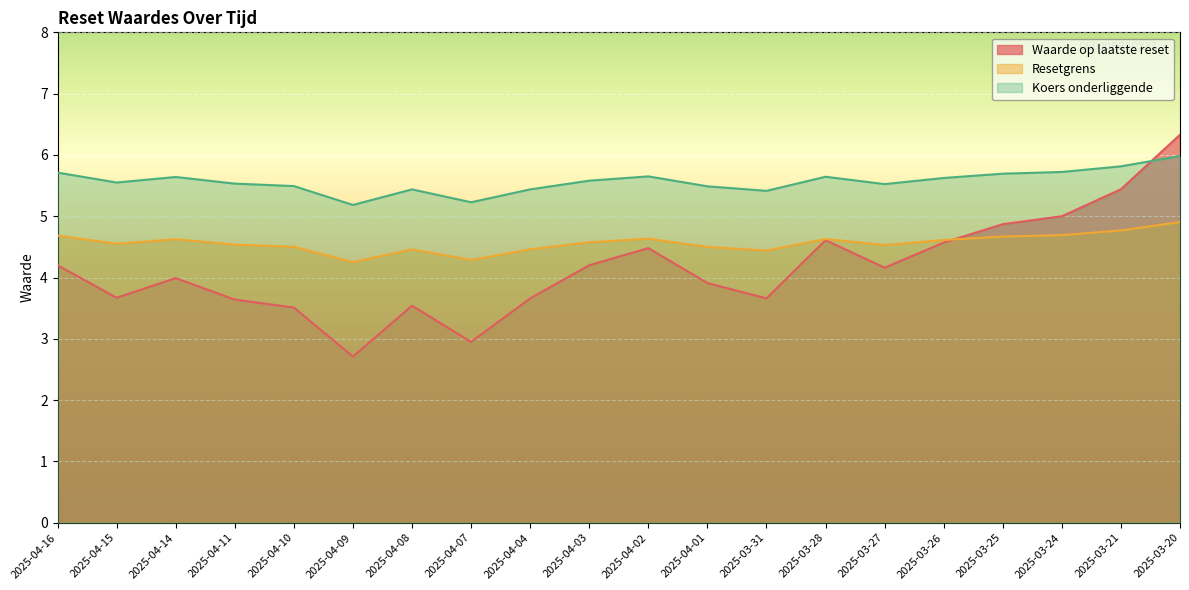

Between 2025-04-09 and 2025-04-04, which series saw the biggest shift?

Waarde op laatste reset